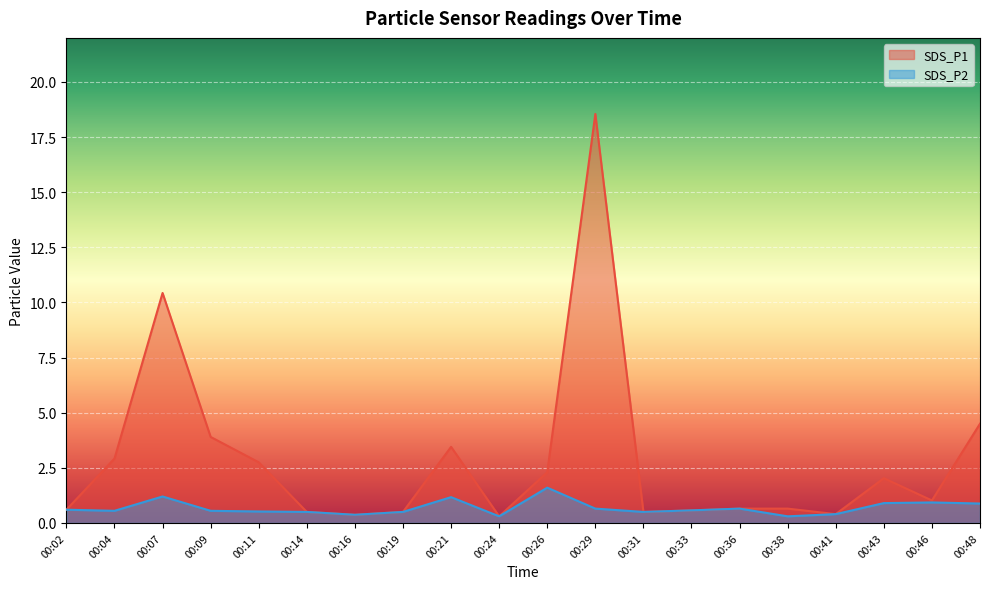

How many lines are shown in the chart?

2